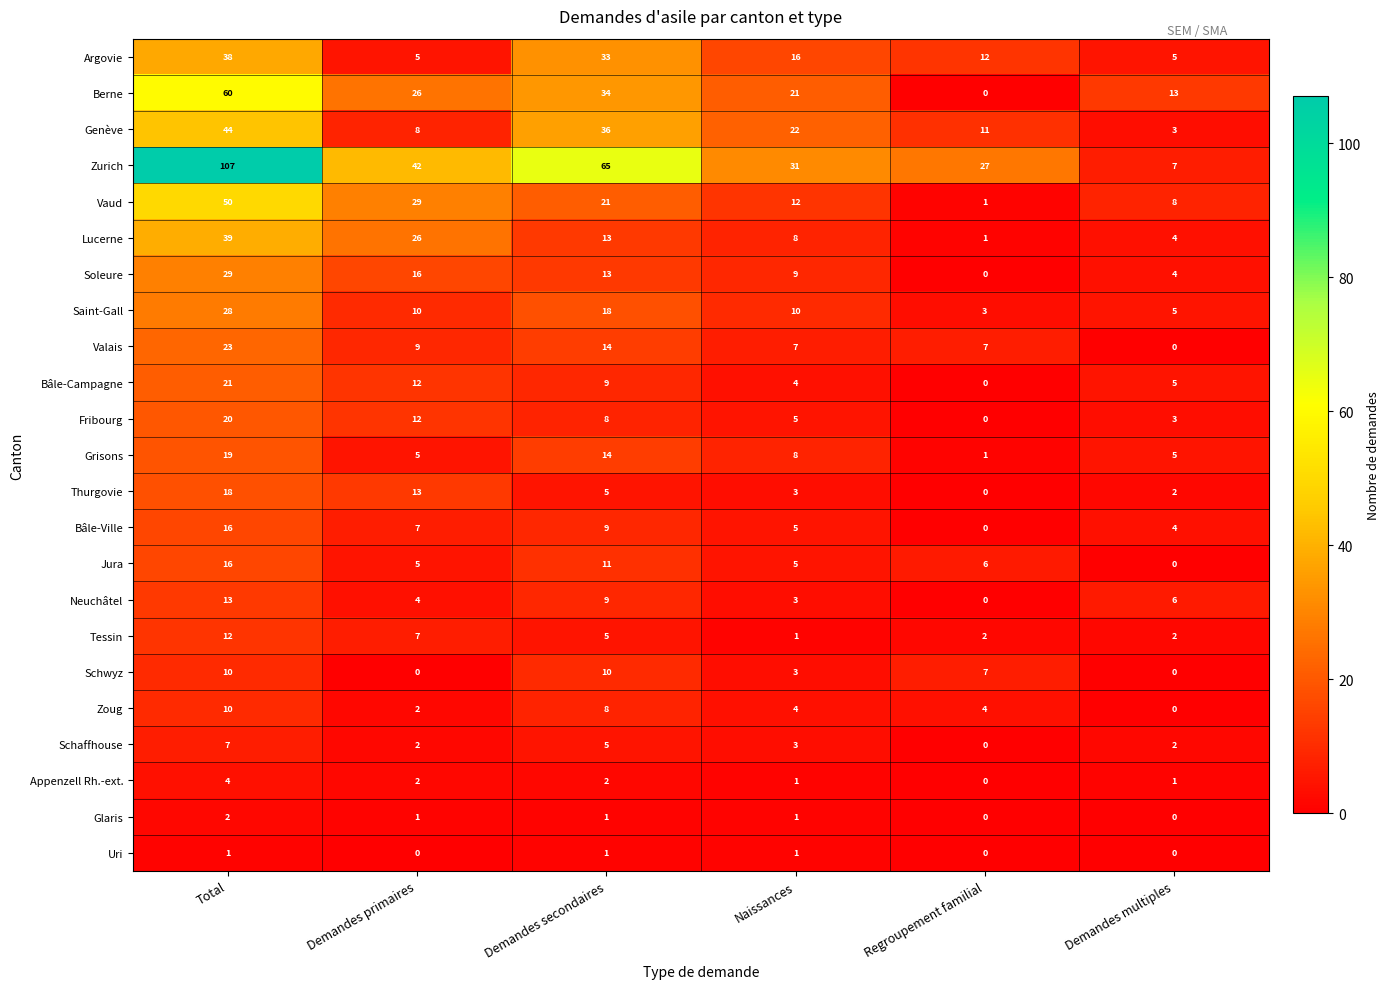

The value of Schaffhouse at Naissances is 4. True or false?

False